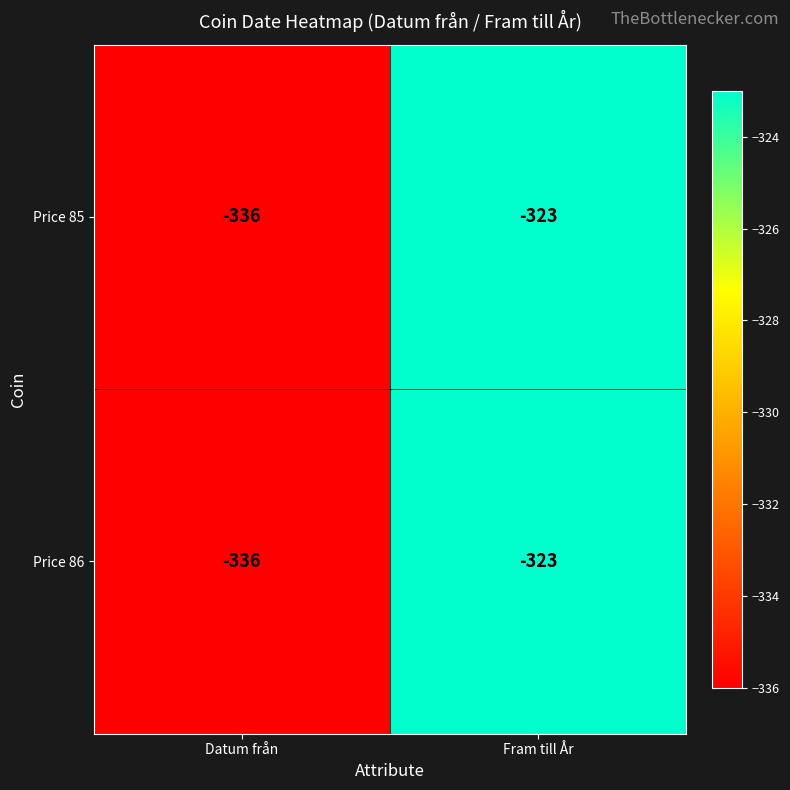

At which label is Price 85 closest to -329?

Fram till År